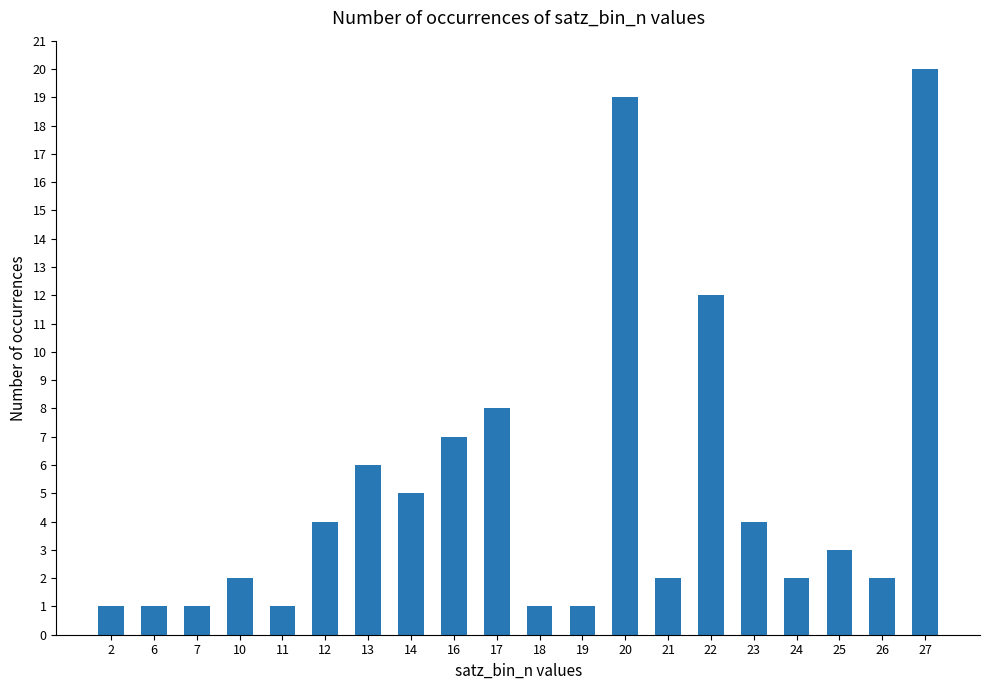

Which category has the highest value across all series?

27